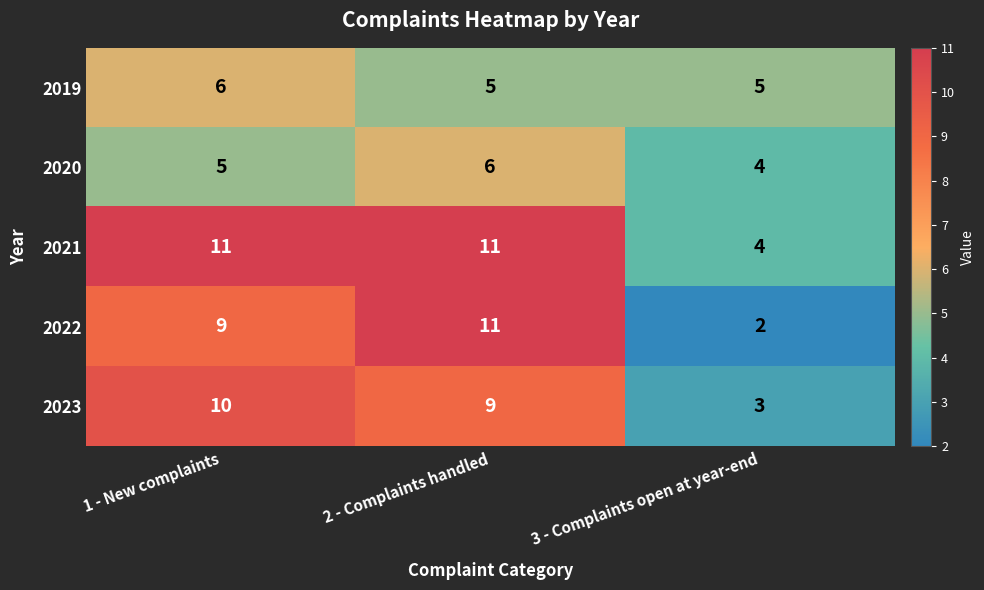

Which series changed the most between 1 - New complaints and 2 - Complaints handled?

2022